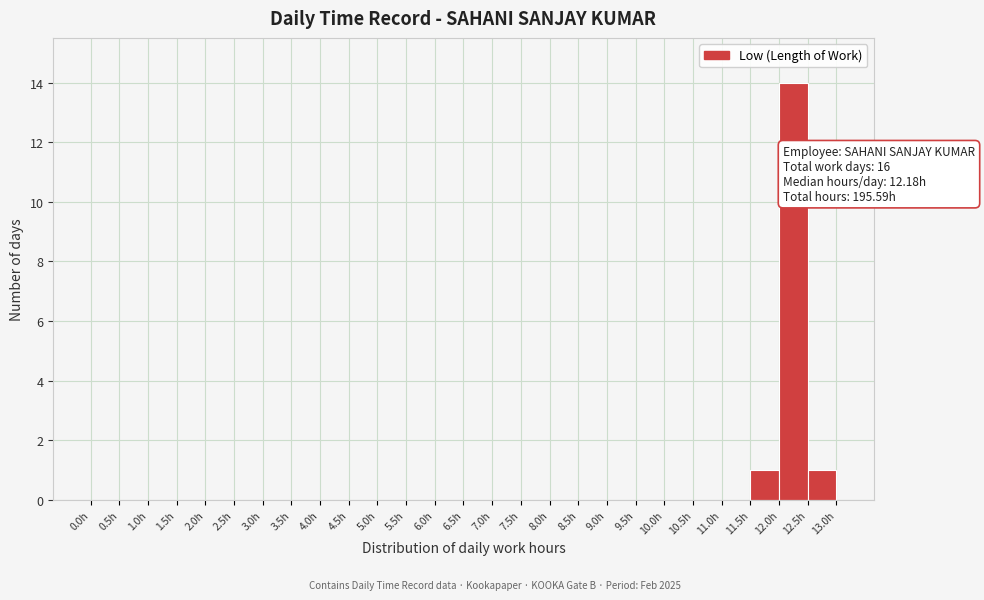

Which range on the x-axis has the tallest bar?

12.0 to 12.5